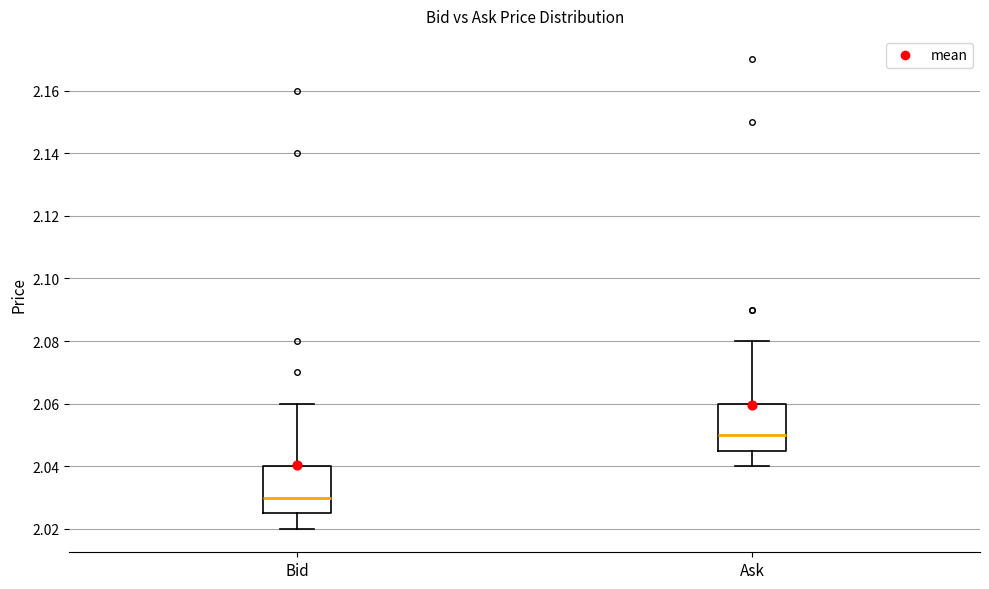

Which box's median line is the highest?

Ask